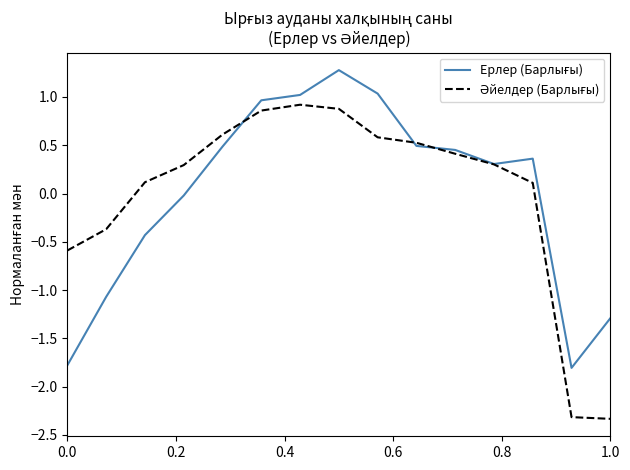

What is the maximum value shown in the chart?

1.3